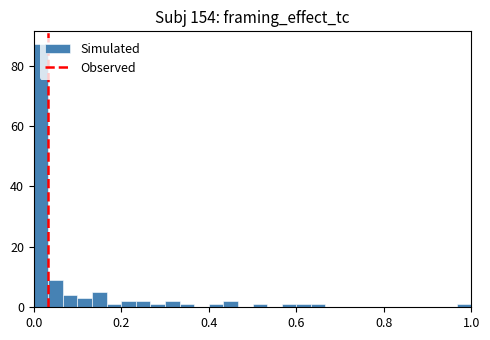

Around what value on the x-axis is the tallest bar? Give the approximate position of its centre, as read against the axis.

0.02